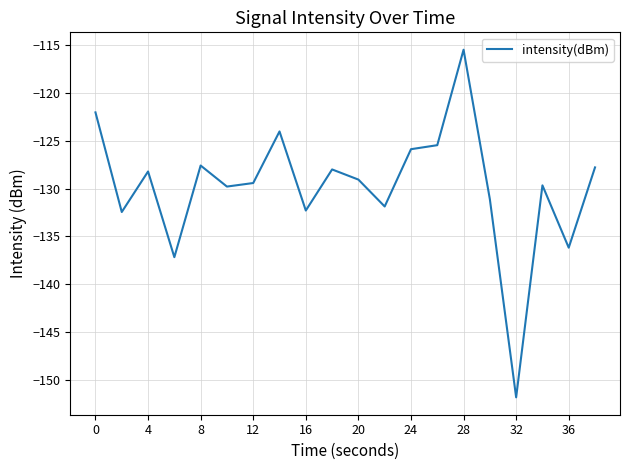

What is the difference between the maximum and minimum values?

36.3